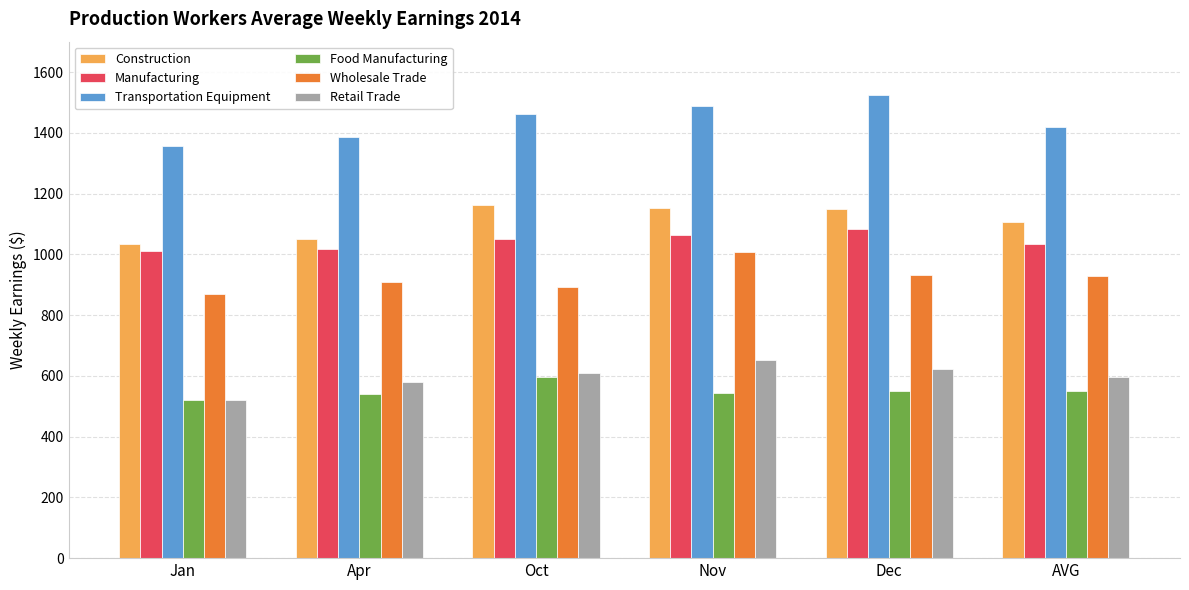

At which label does Transportation Equipment reach its peak?

Dec